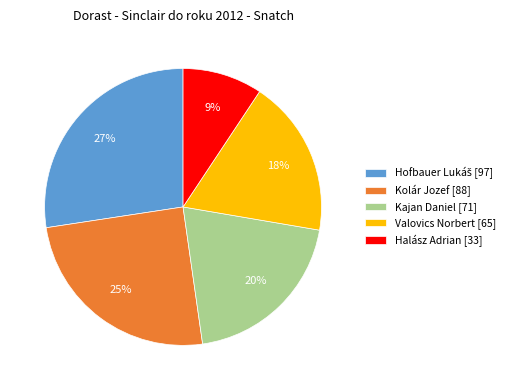

Does Kajan Daniel account for over 50% of the chart?

No